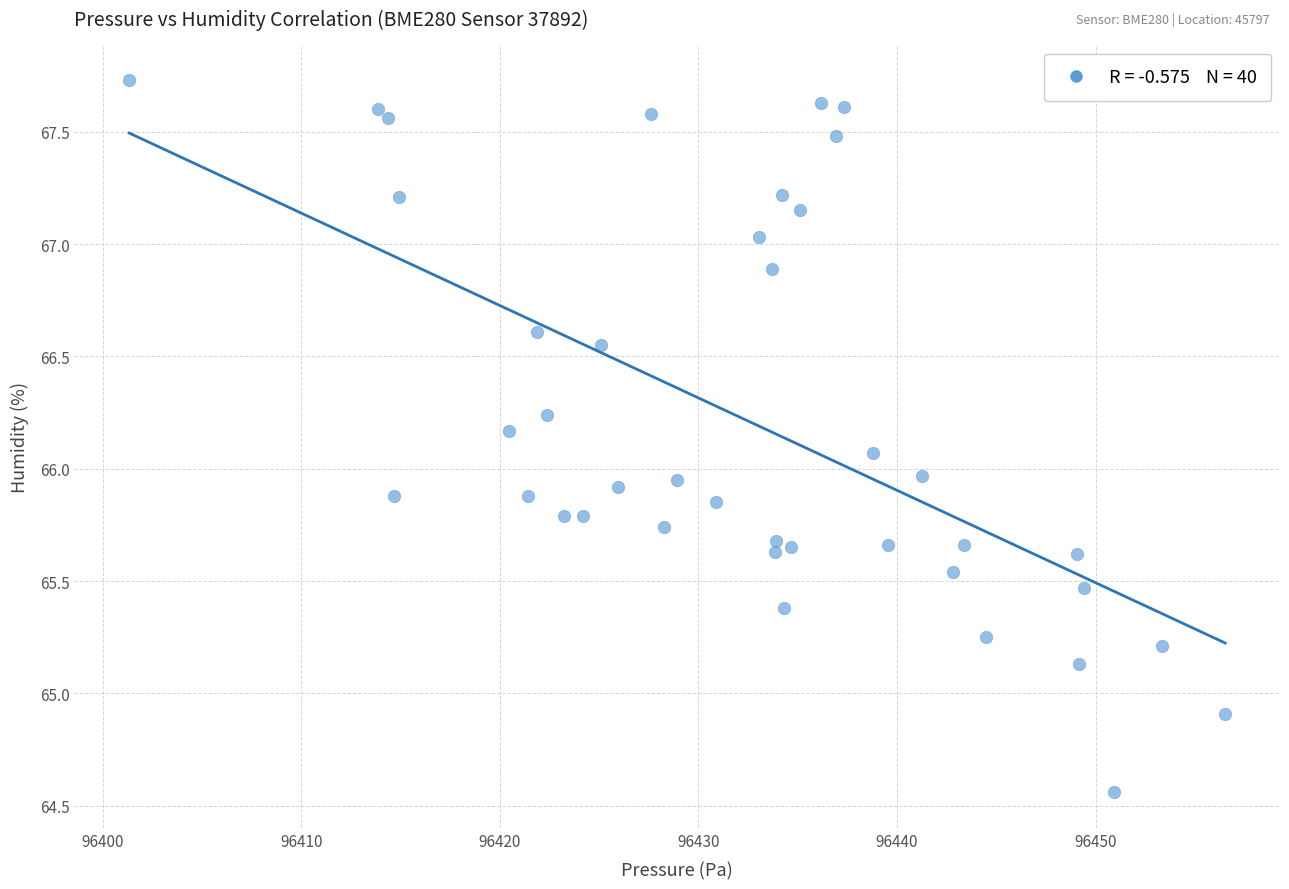

What is the range of X values (max minus min)?

55.2